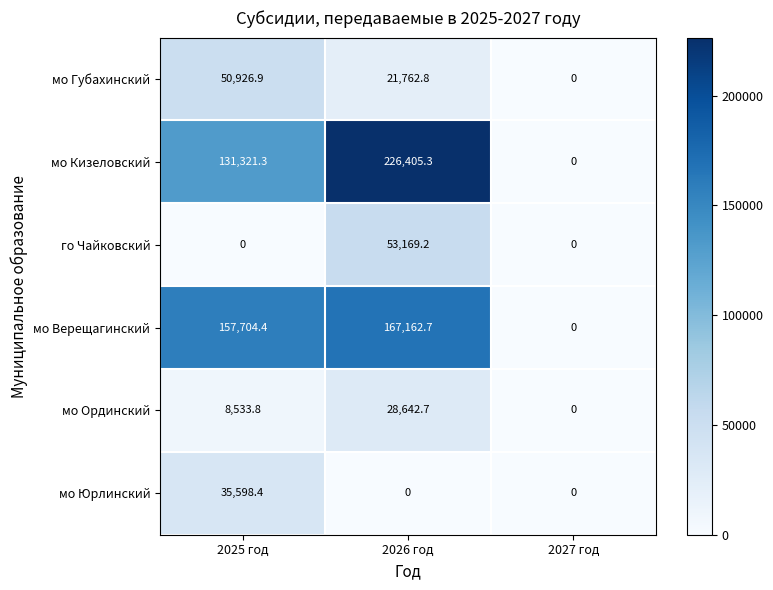

Which series has the largest range (max minus min)?

мо Кизеловский